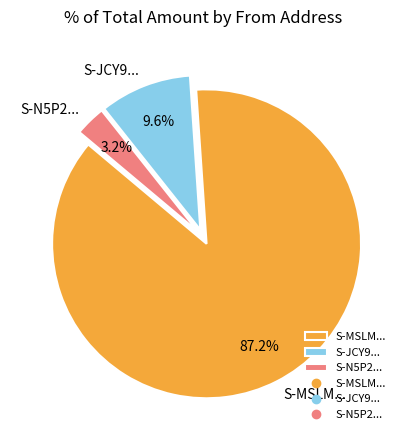

What is the largest slice in the pie chart?

S-MSLM...